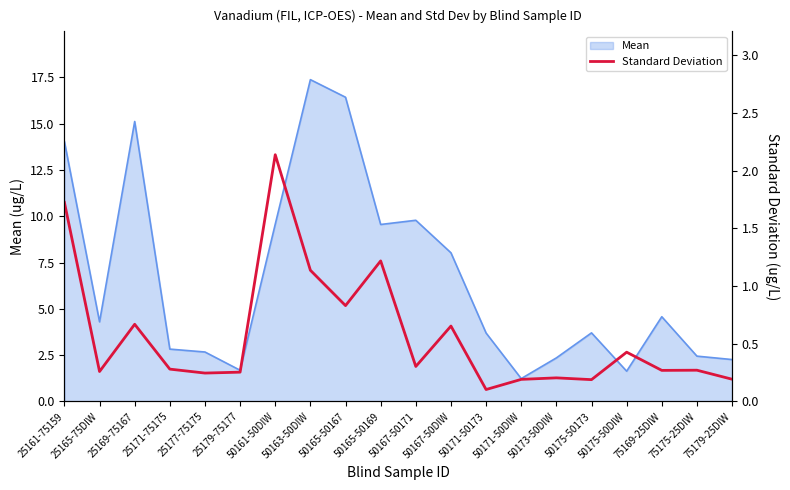

What is the smallest value displayed?

0.1